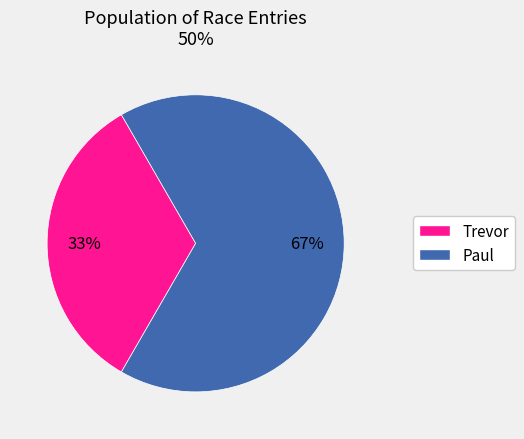

To the nearest percent, what percentage of the pie is Paul?

67%